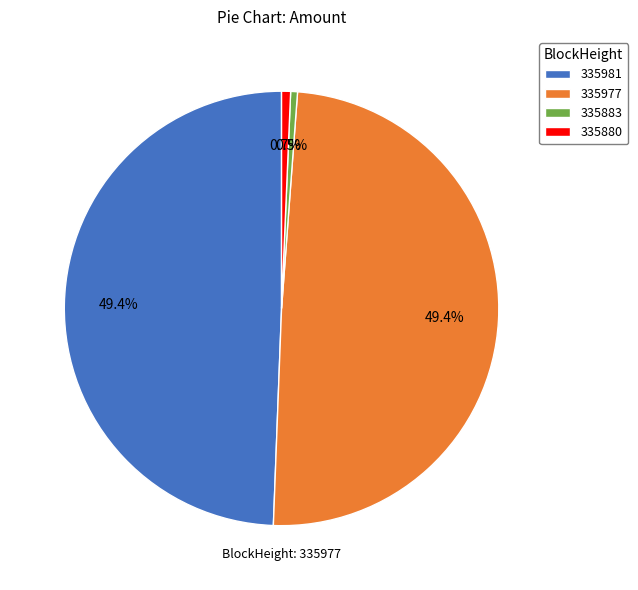

Which has a higher value, 335883 or 335981?

335981